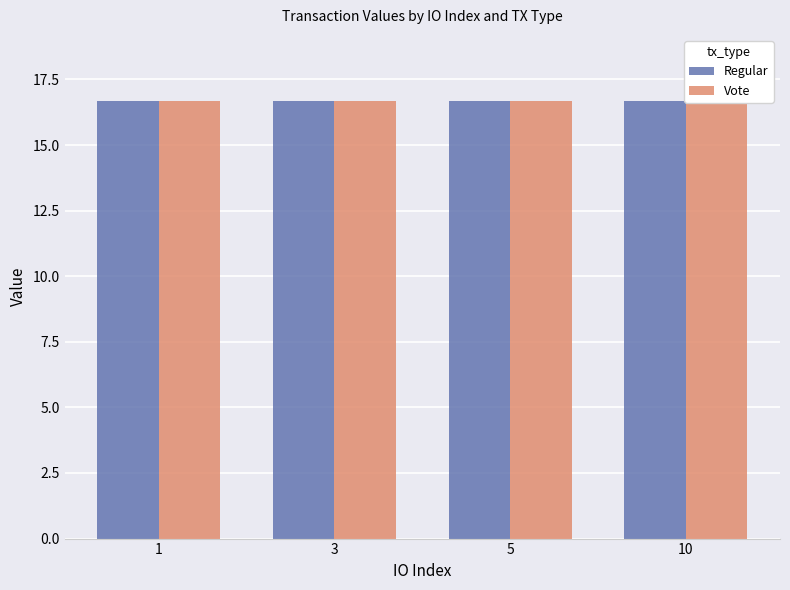

What is the value of the Vote bar at the 1st from the left?

16.7